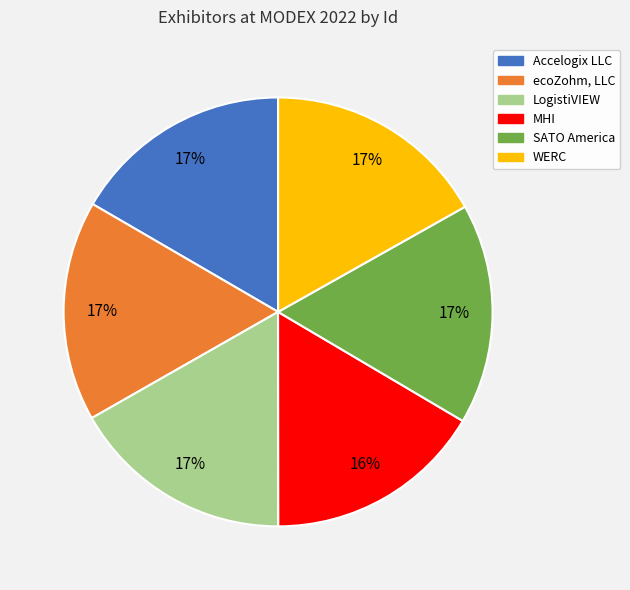

What is the ratio of the value at SATO America to the value at Accelogix LLC?

1.0